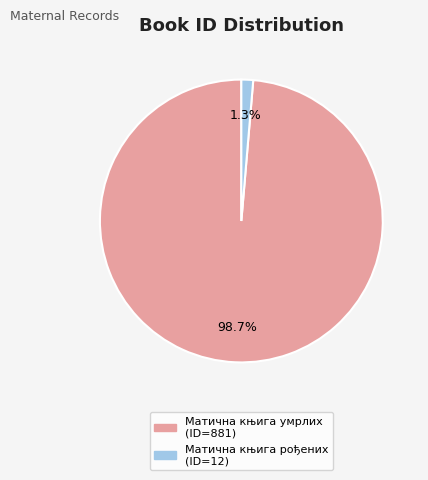

The Матична књига рођених slice represents 10% of the pie. True or false?

False